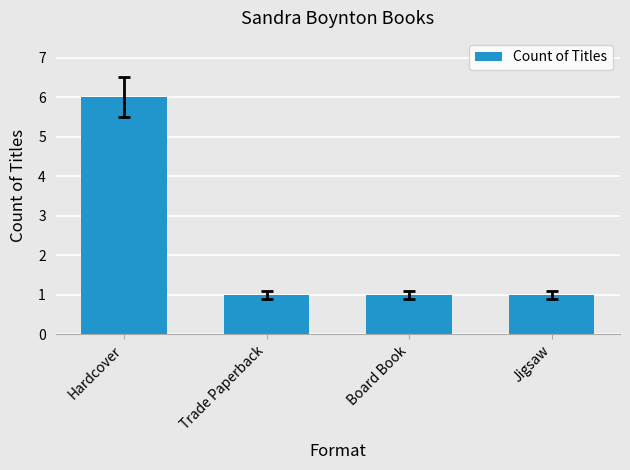

How many bars are there in total?

4